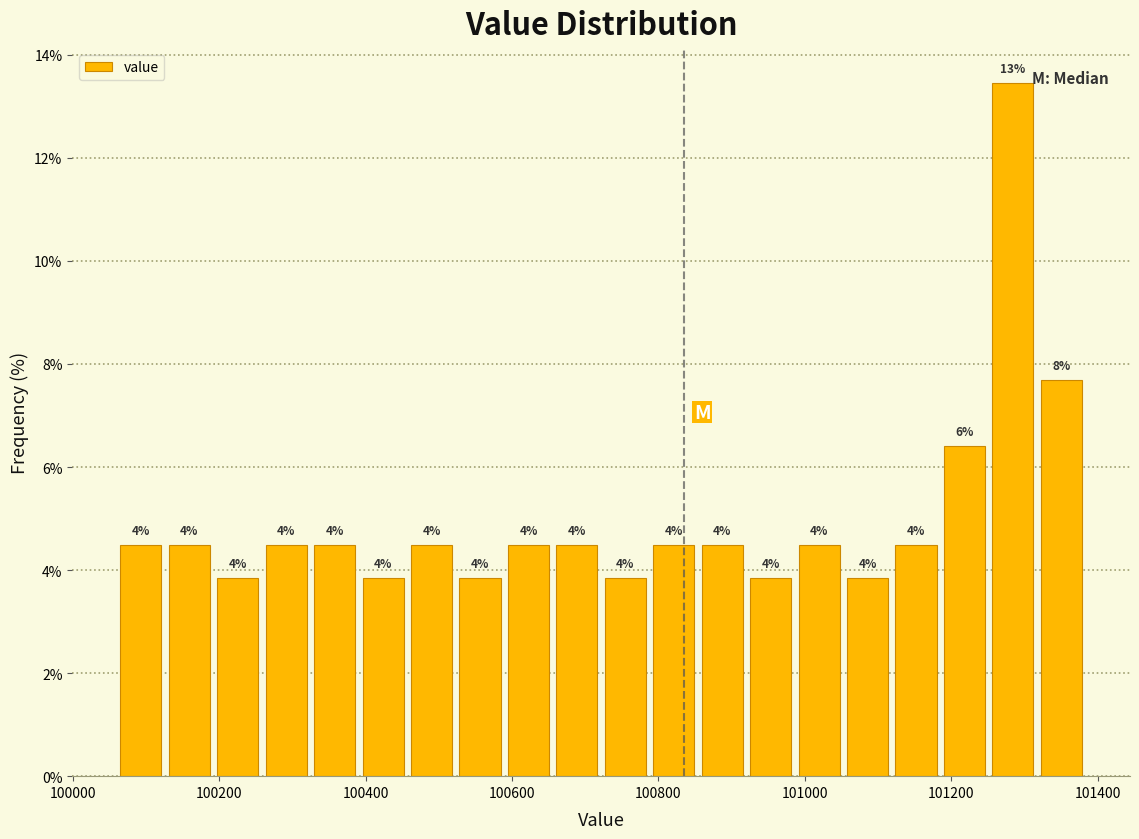

Read against the x-axis, roughly where is the centre of the tallest bar?

101280